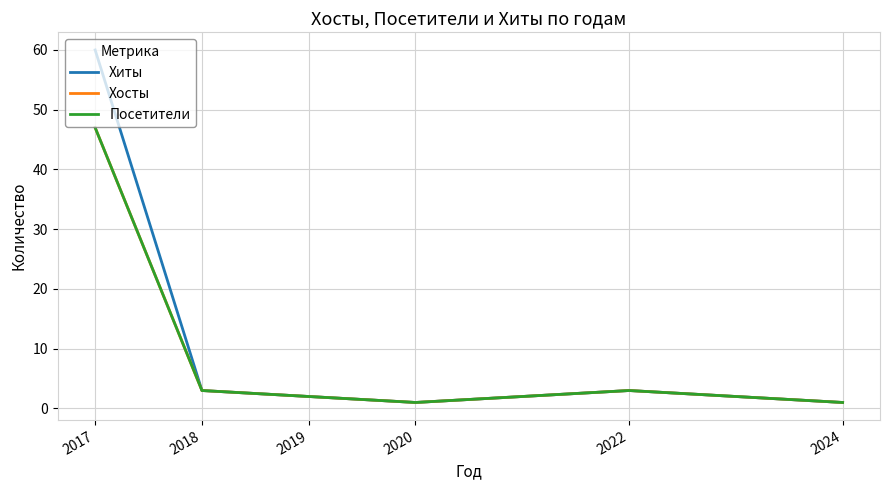

How many lines are shown in the chart?

3